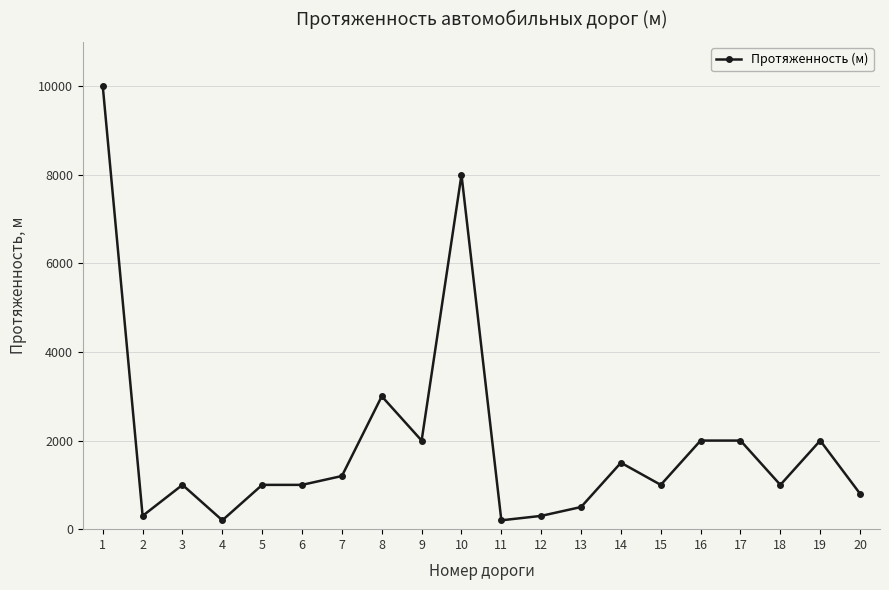

What is the ratio of the value at 15 to the value at 11?

5.0